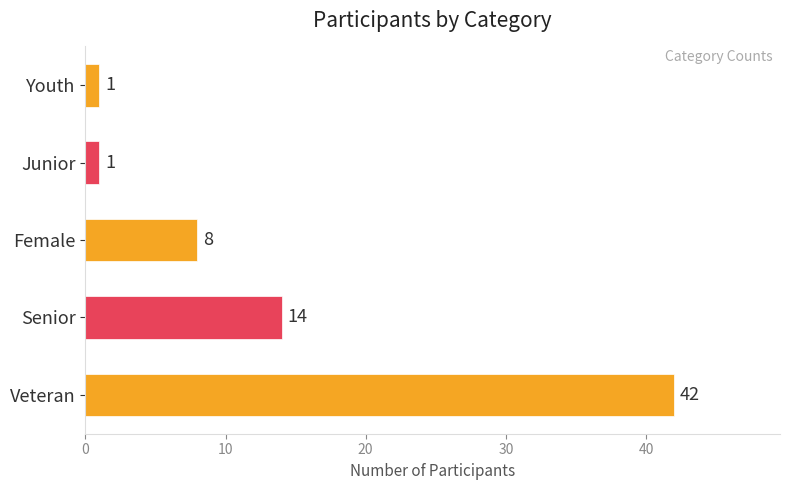

Reading top to bottom, what are all the values shown in this chart?

1	1	8	14	42